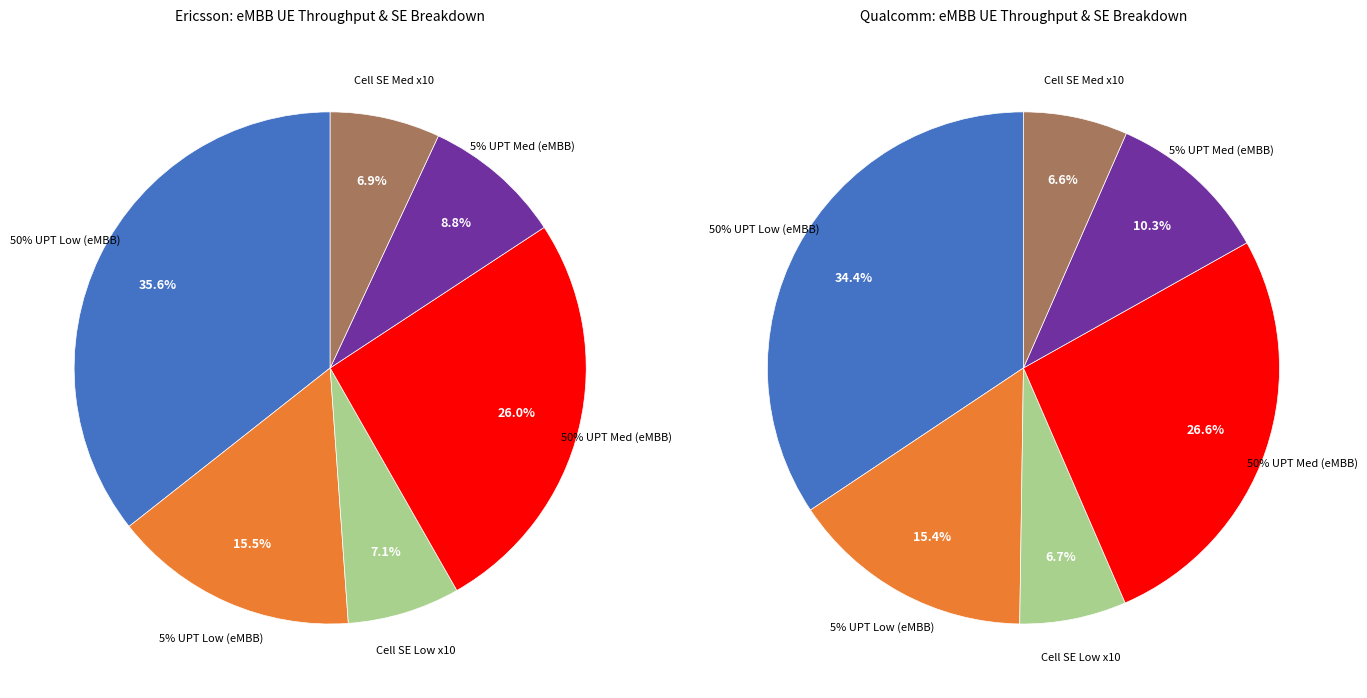

Combined, what portion of the pie is Medium Loading 5% UPT (eMBB UEs) and Low Loading 50% UPT (eMBB UEs)?

44.4%